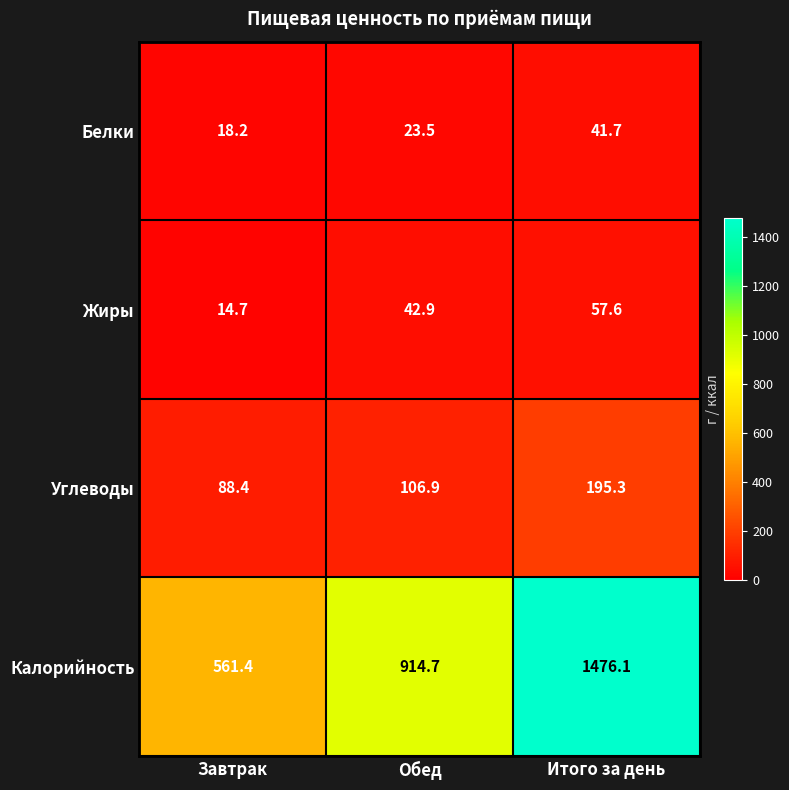

What is the difference between the Жиры values at Итого за день and Завтрак?

42.9